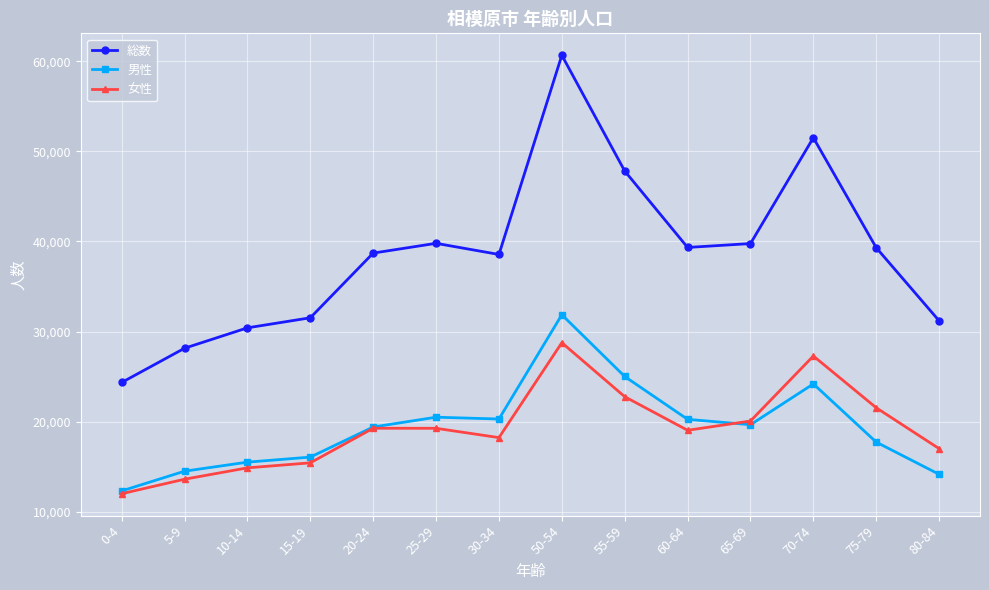

The value of 総数 at 50-54 is 84610. True or false?

False